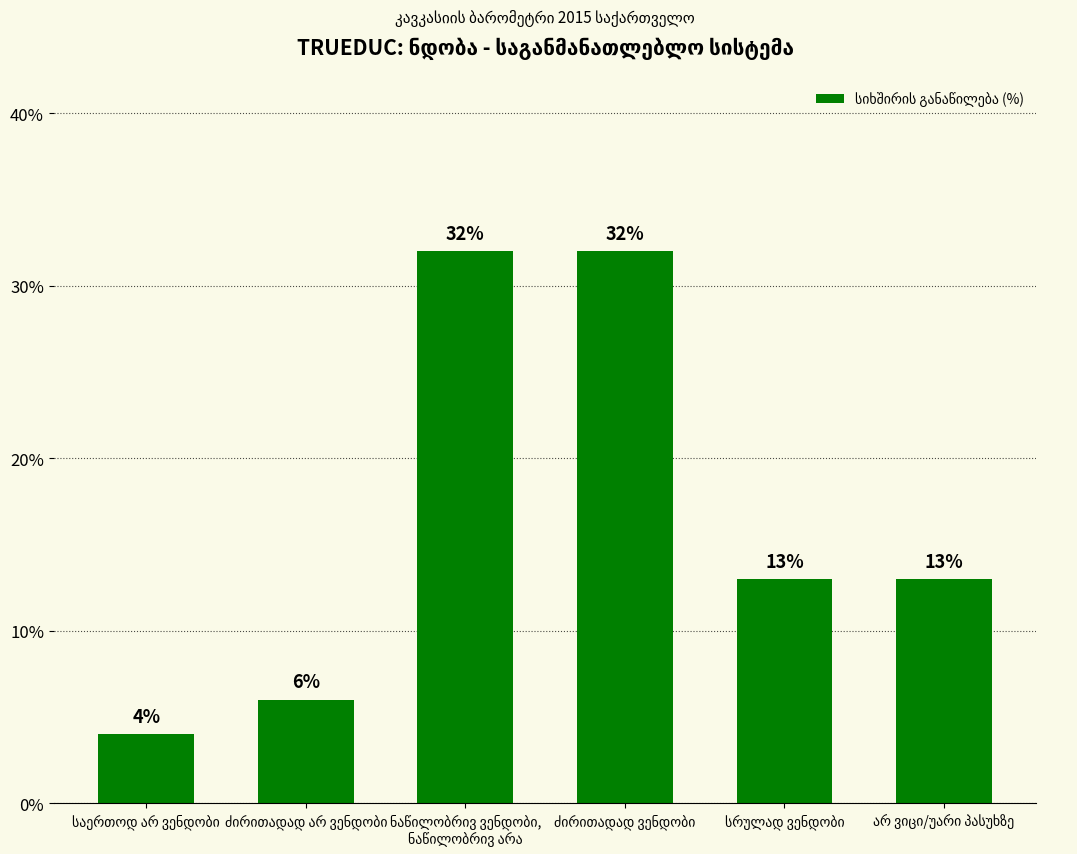

What is the difference between the maximum and minimum values?

28